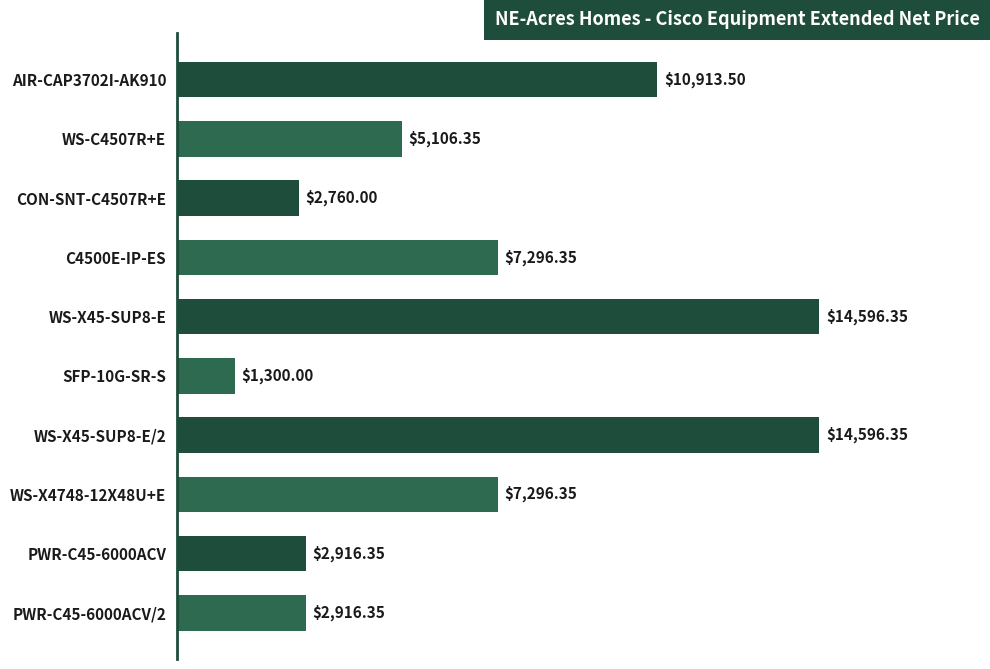

What is the sum of the values at WS-X45-SUP8-E/2 and WS-X45-SUP8-E?

29192.7